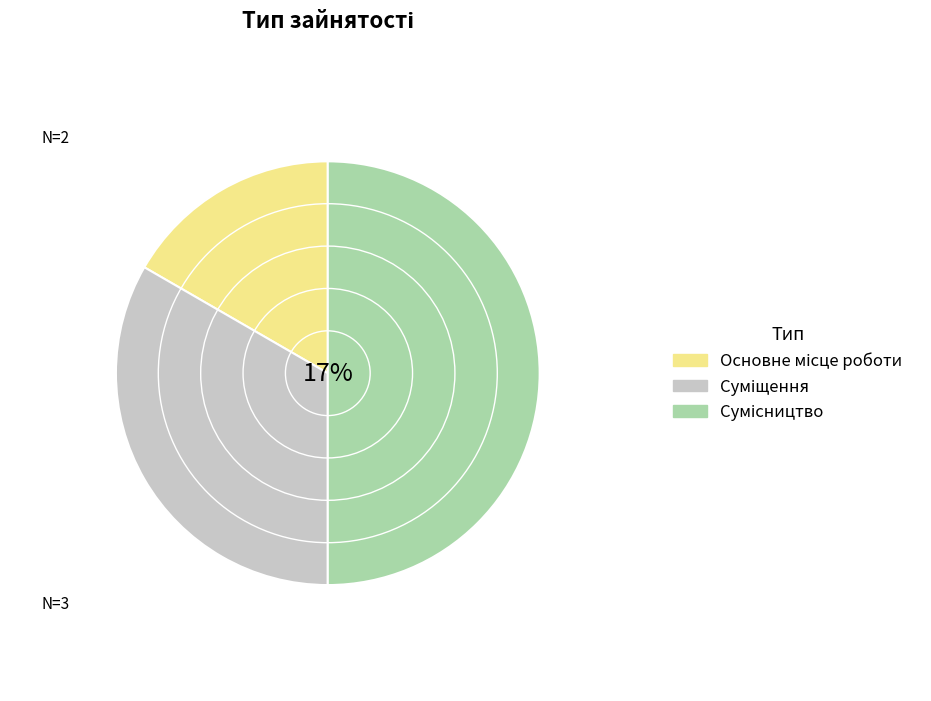

Which slice is the smallest?

Основне місце роботи